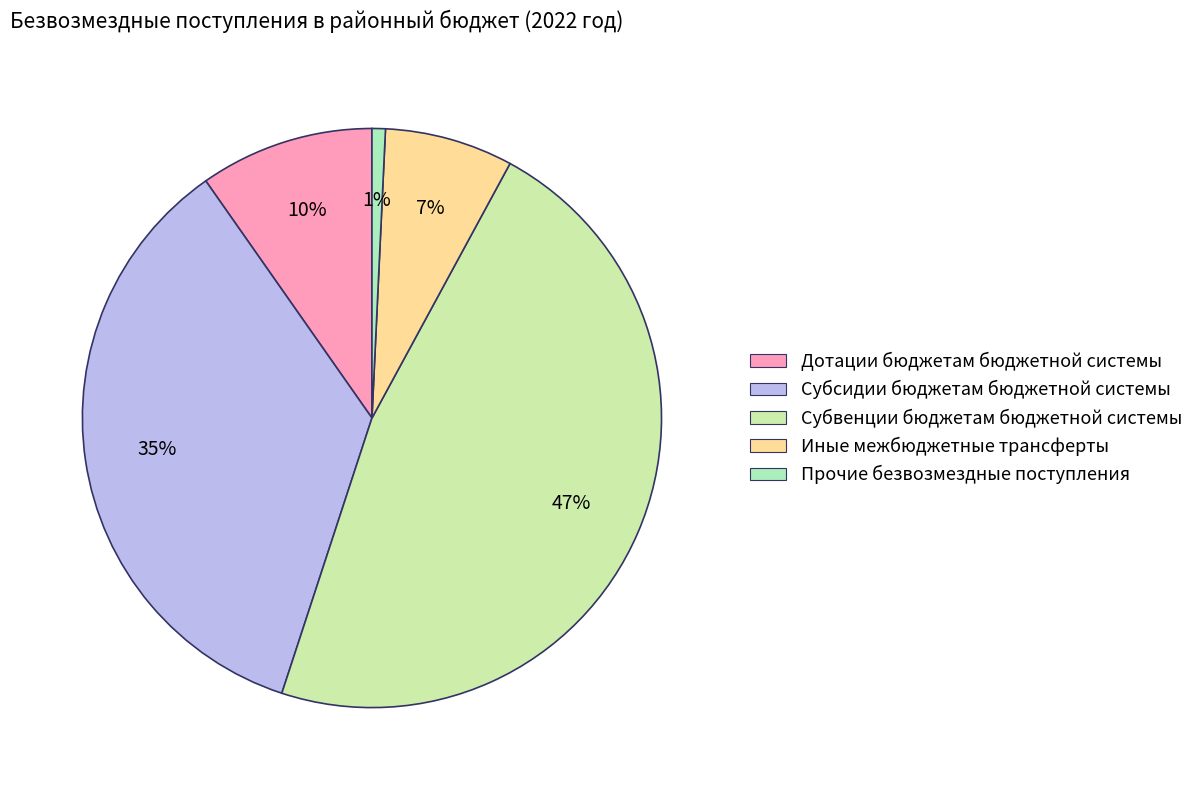

Count the number of slices in the pie.

5